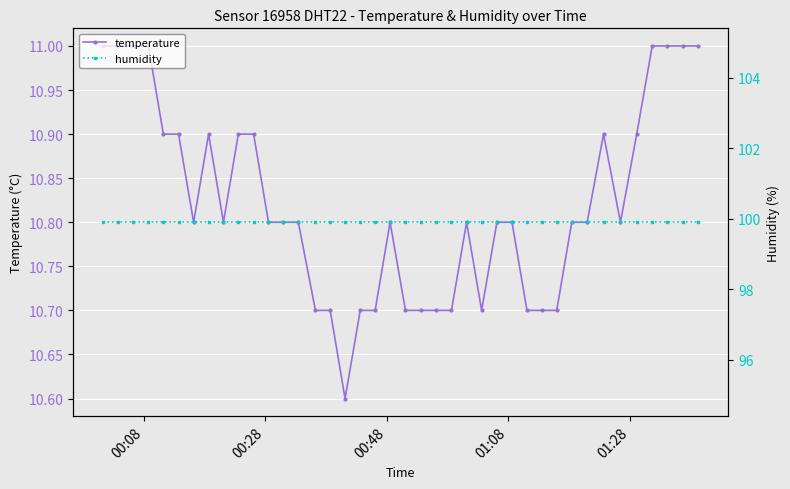

True or false: humidity and temperature intersect in this chart.

False